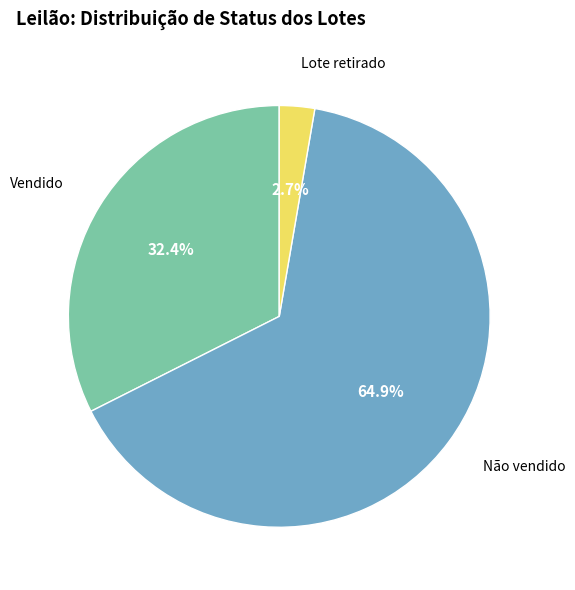

To the nearest percent, what is the difference between the largest and smallest slice percentages?

62%